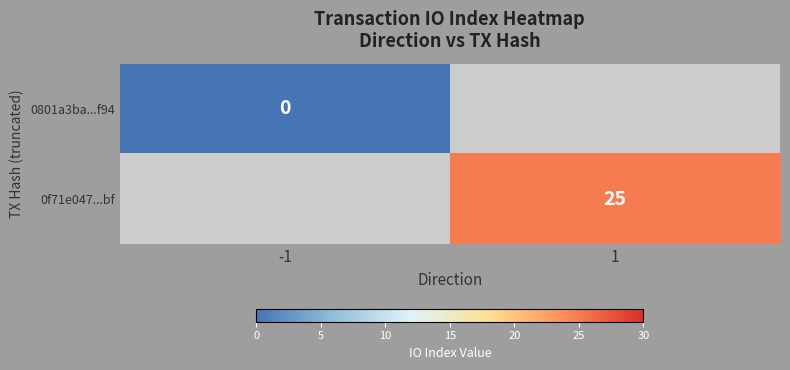

Which label corresponds to the smallest value in the chart?

-1